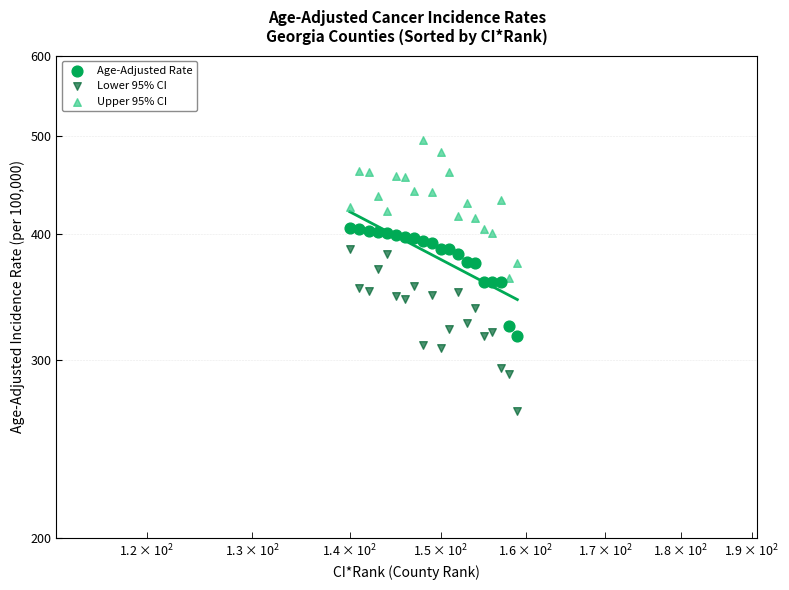

Which series contains the lowest Y value?

Lower 95% CI